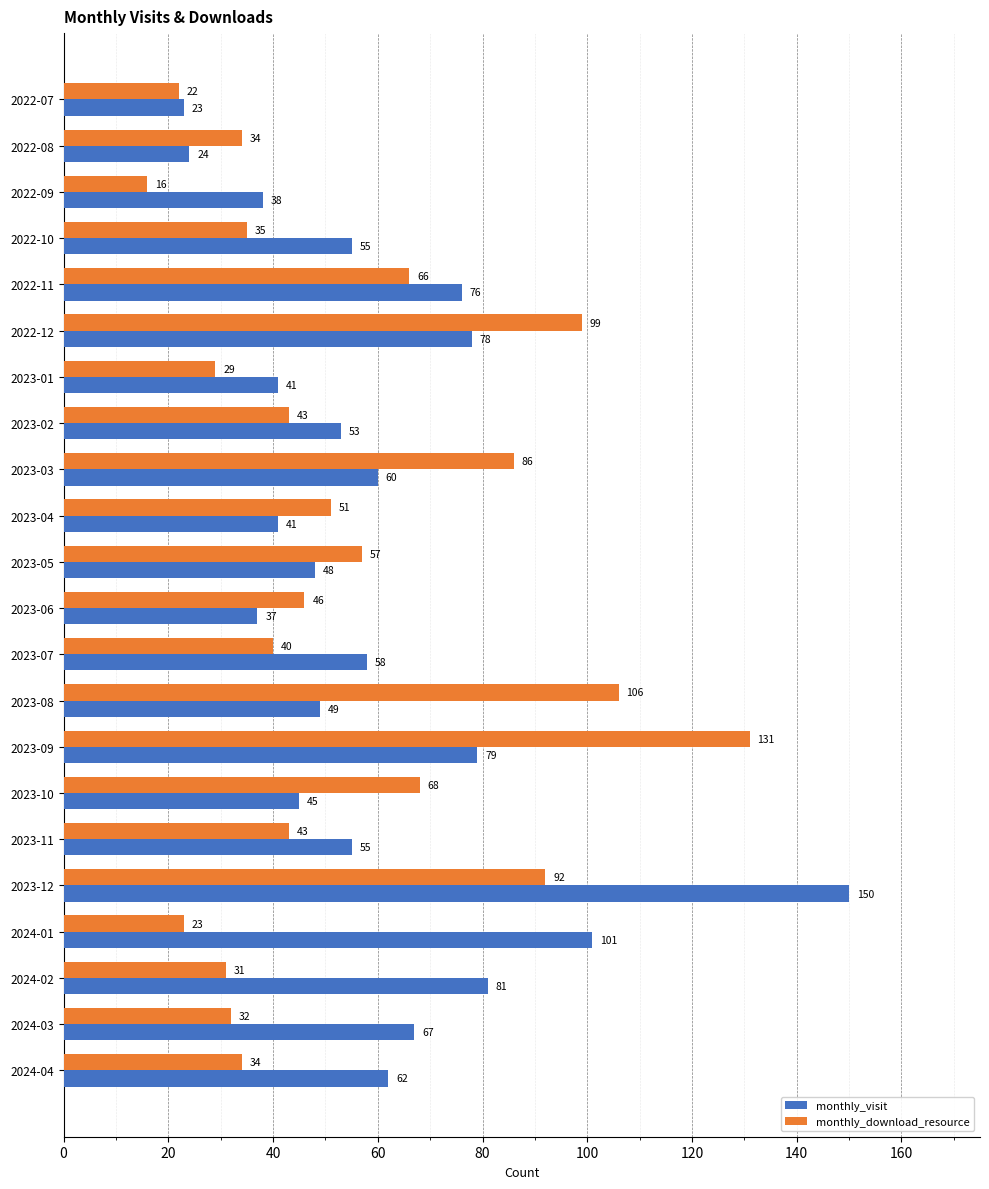

Is it true that monthly_visit equals 67 at 2024-03?

True